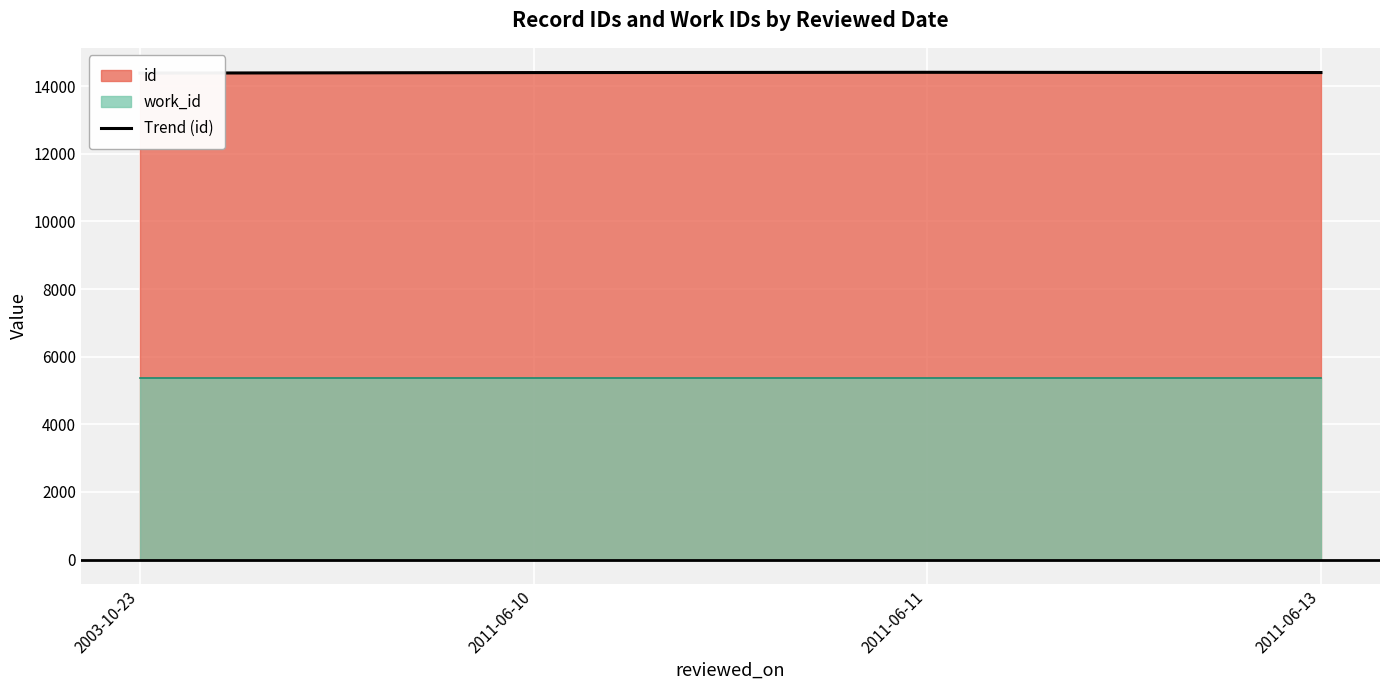

The value at 2011-06-11 is 6181. True or false?

False